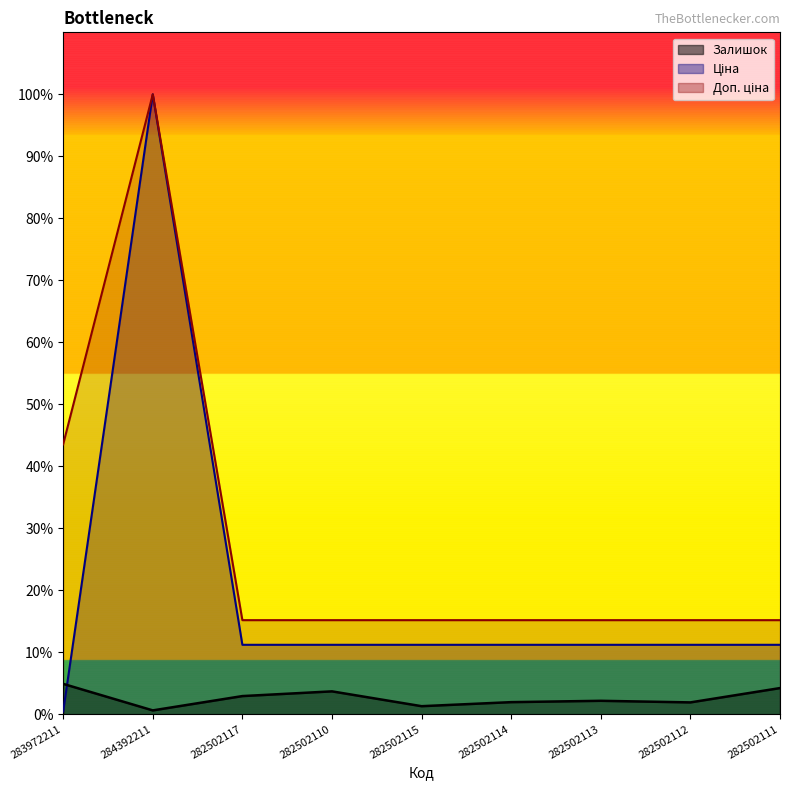

Reading right to left, list all the values displayed in this chart.

Залишок: 4.2	1.9	2.2	1.9	1.3	3.7	2.9	0.6	4.9
Ціна: 11.2	11.2	11.2	11.2	11.2	11.2	11.2	100.0	0.4
Доп. ціна: 15.2	15.2	15.2	15.2	15.2	15.2	15.2	100.0	43.5